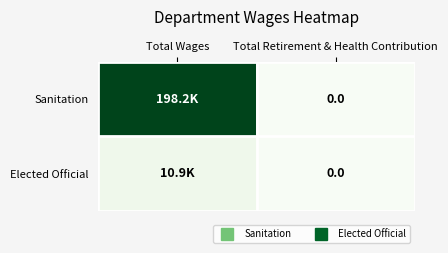

What is the sum of the Sanitation values at Total Retirement & Health Contribution and Total Wages?

198207